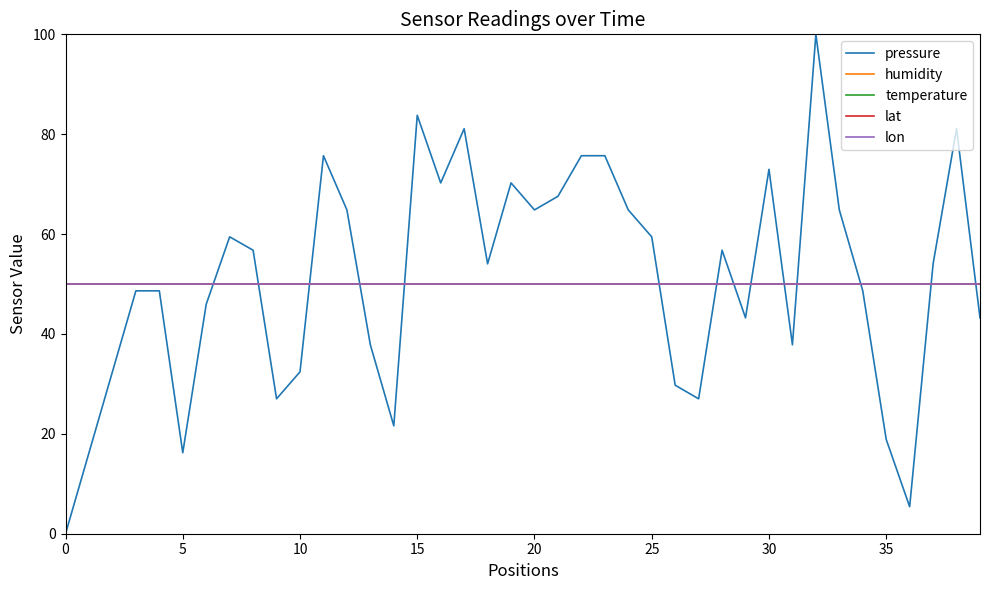

At which category is the sum across all series the highest?

32